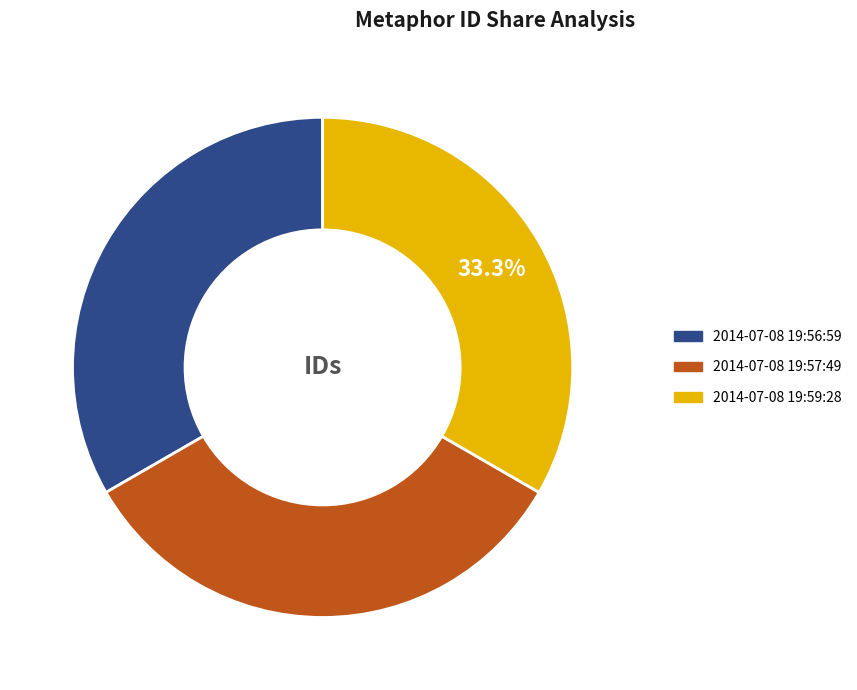

What is the ratio of the value at 2014-07-08 19:56:59 to the value at 2014-07-08 19:57:49?

1.0